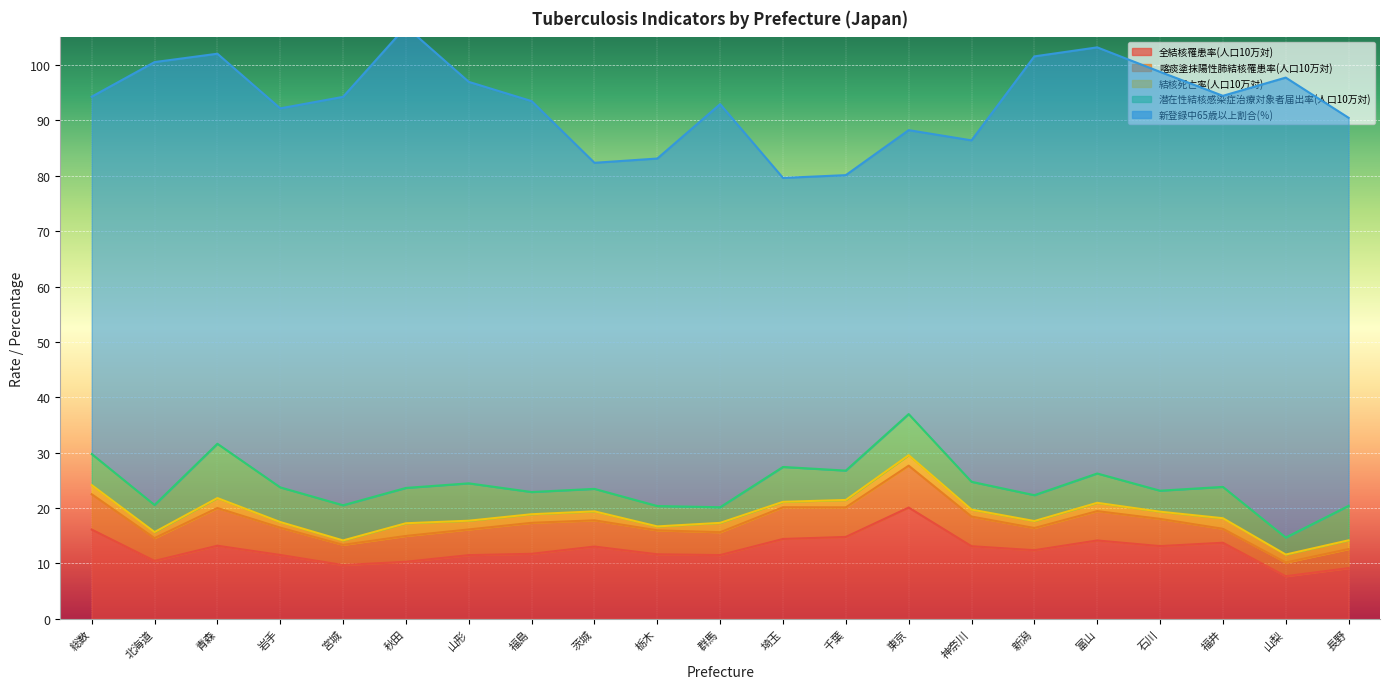

What position from the right is 新潟?

6